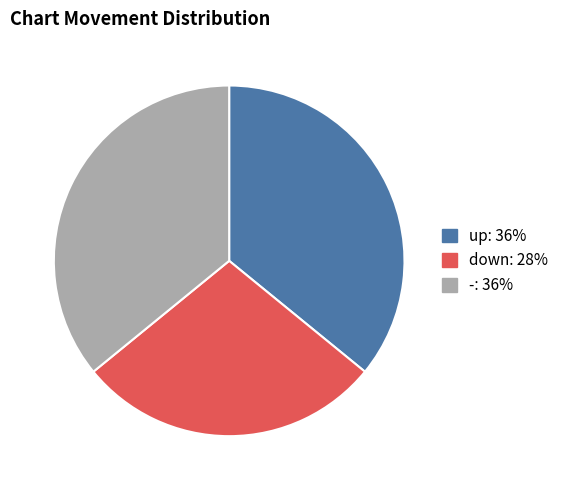

Is the sum of down and - greater than half?

Yes